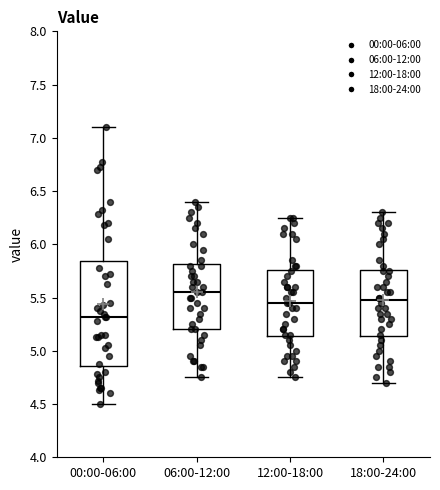

Which box is the tallest, from its lower edge to its upper edge?

00:00-06:00